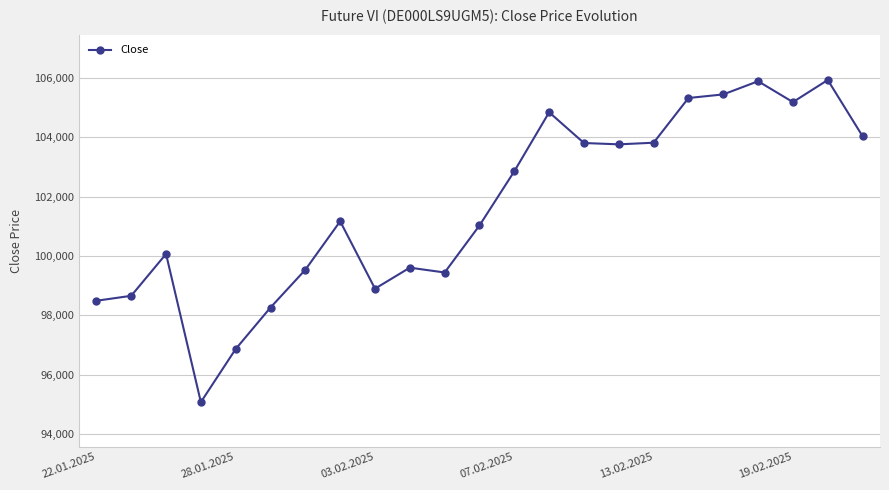

What is the sum of all values?

2337898